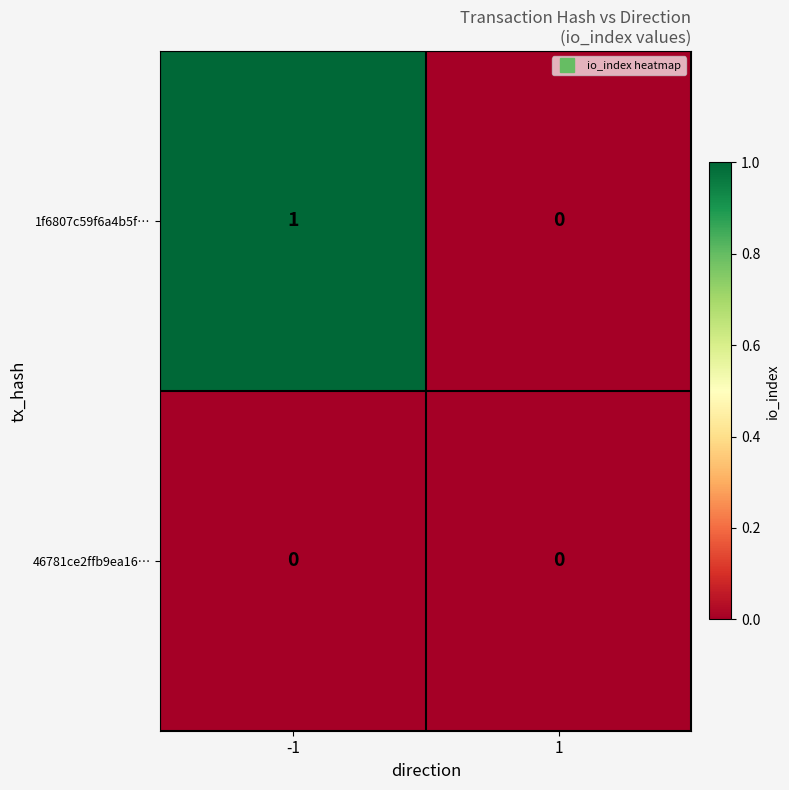

Which series has the largest total across all categories?

1f6807c59f6a4b5f…